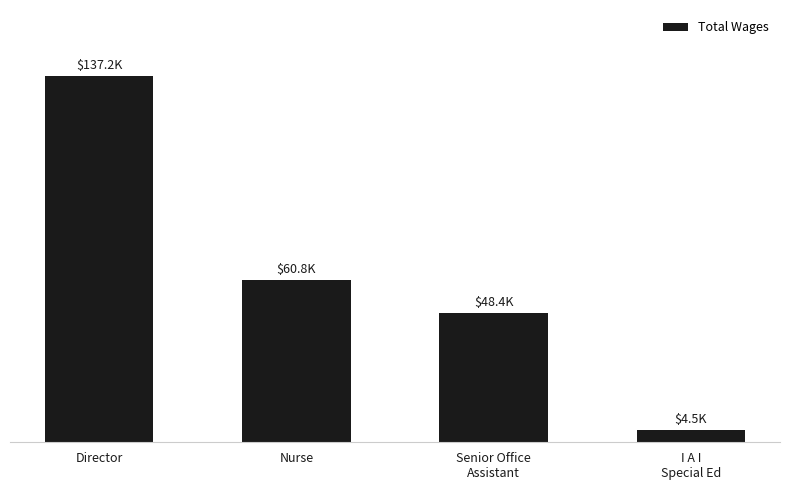

Which has a higher value, I A I
Special Ed or Nurse?

Nurse